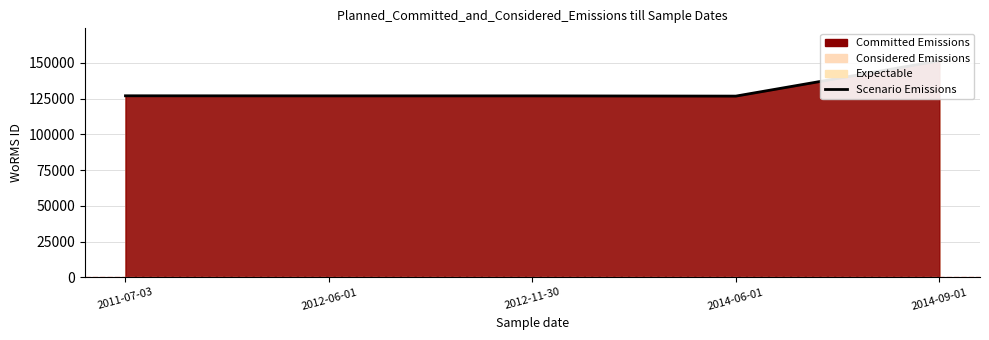

How many interior local valleys (lower than both neighbors) does the data have?

1